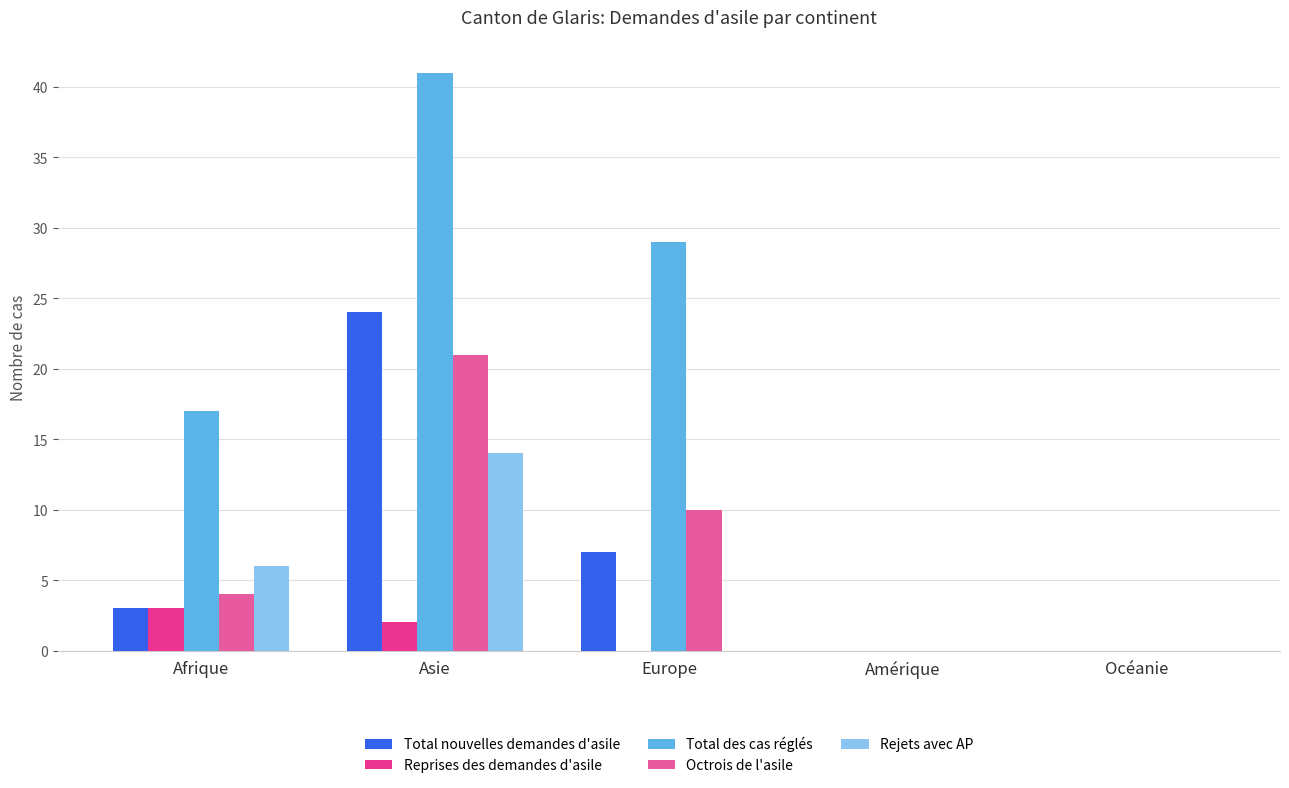

Which series has the largest total across all categories?

Total des cas réglés